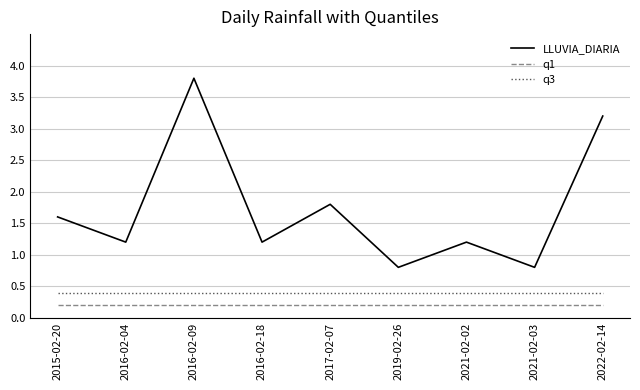

What is the maximum value shown in the chart?

3.8